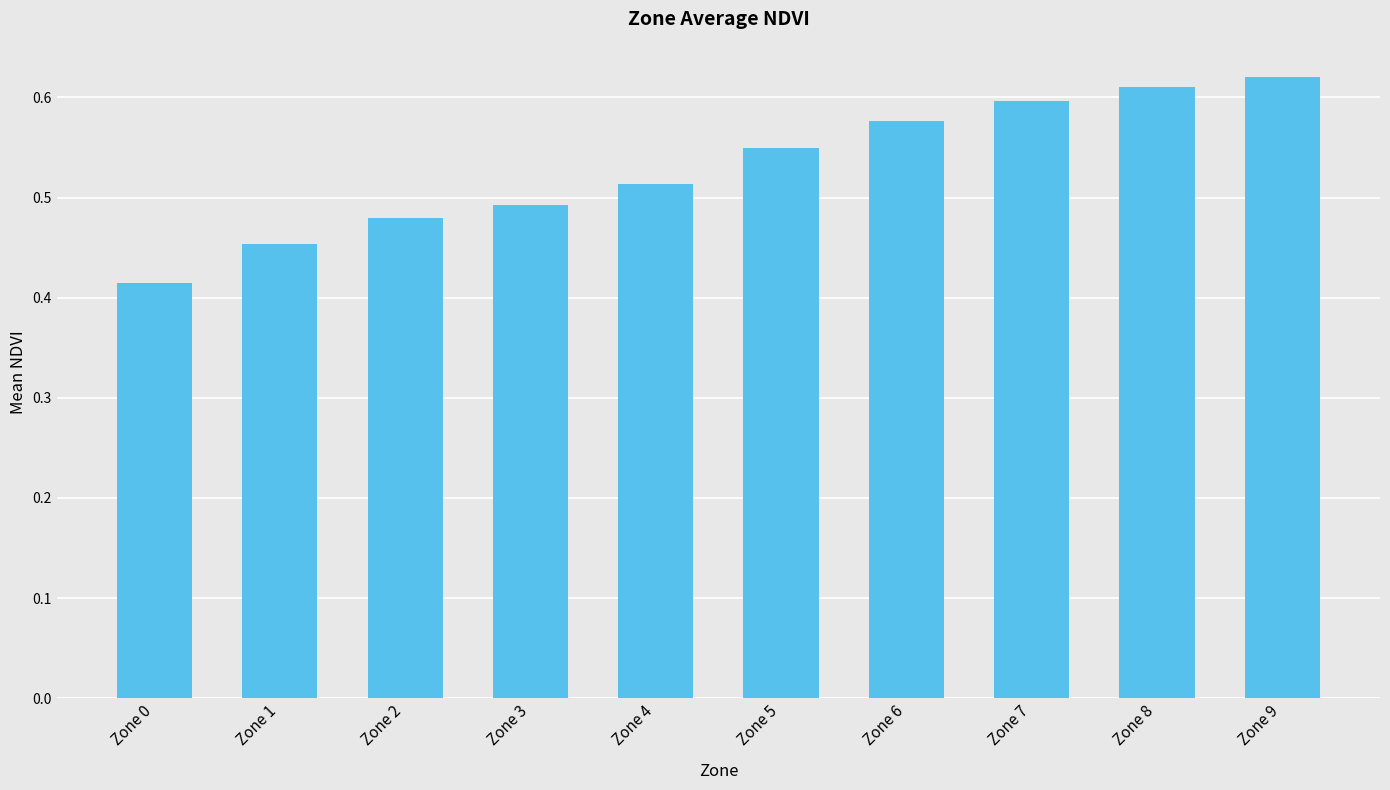

What is the change in value from Zone 4 to Zone 6?

+0.1